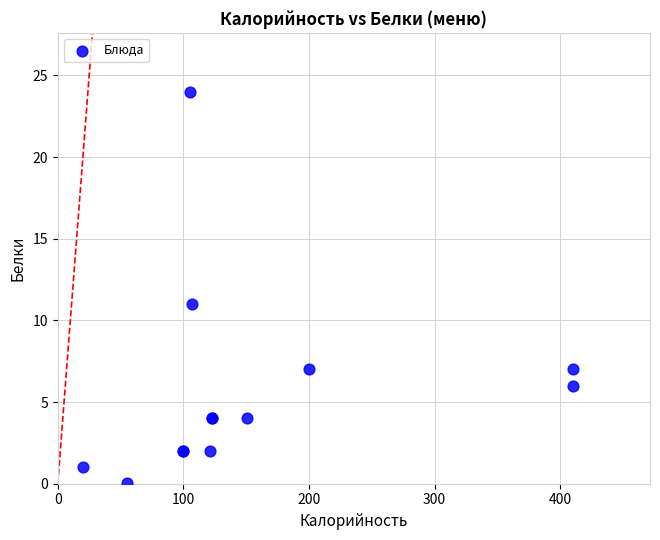

What Y value in the scatter plot is closest to 12?

11.0